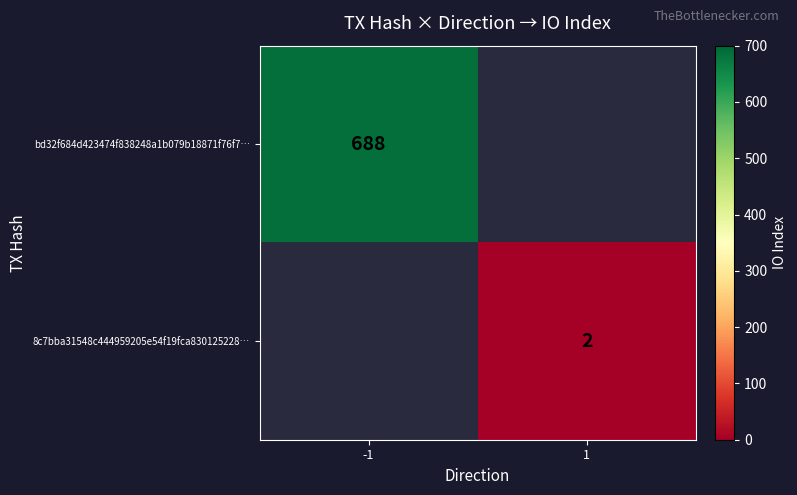

How many series are shown in this chart?

2